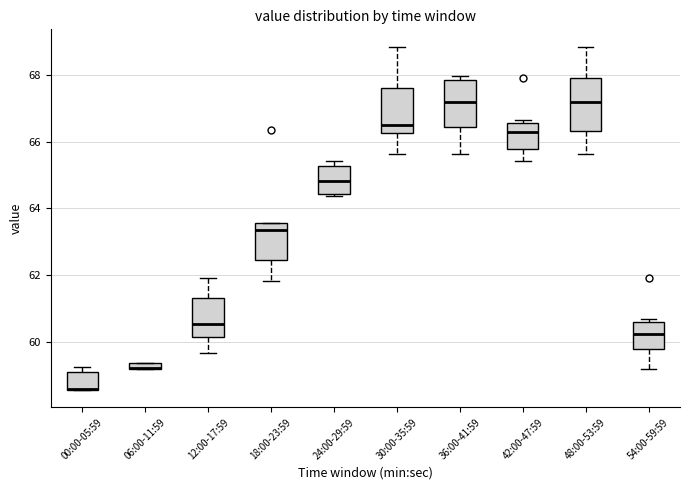

Where is the upper edge of the box for 00:00-05:59 on the y-axis? The values are not printed on the chart, so give them approximately, as read against the axis.

59.2